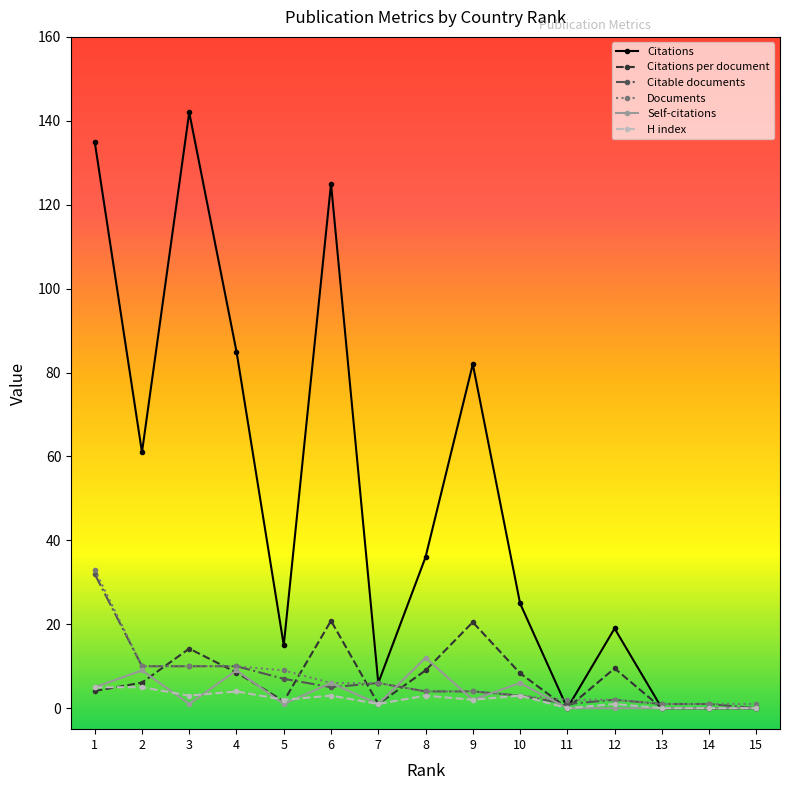

At which label does Self-citations reach its peak?

8